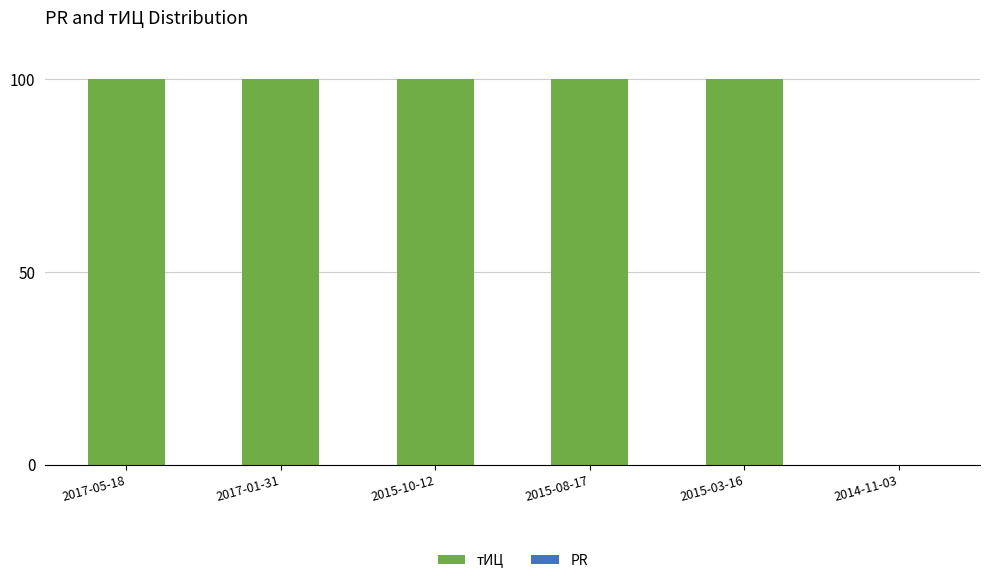

The chart shows a value of -67 at 2014-11-03. True or false?

False